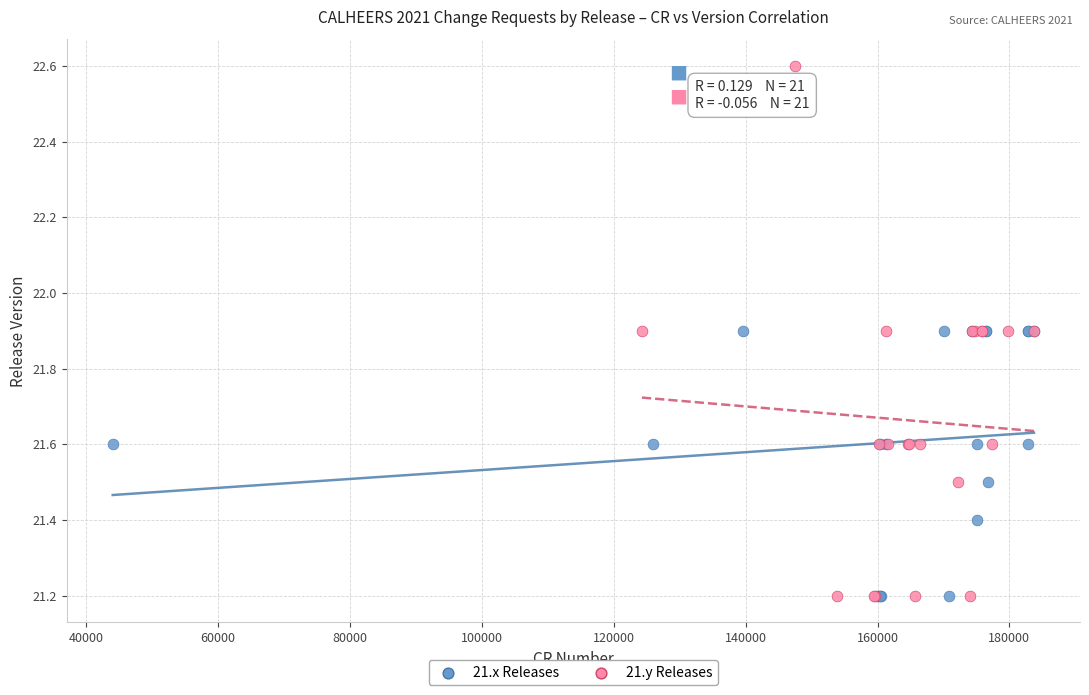

Which series contains the highest Y value?

21.y Releases